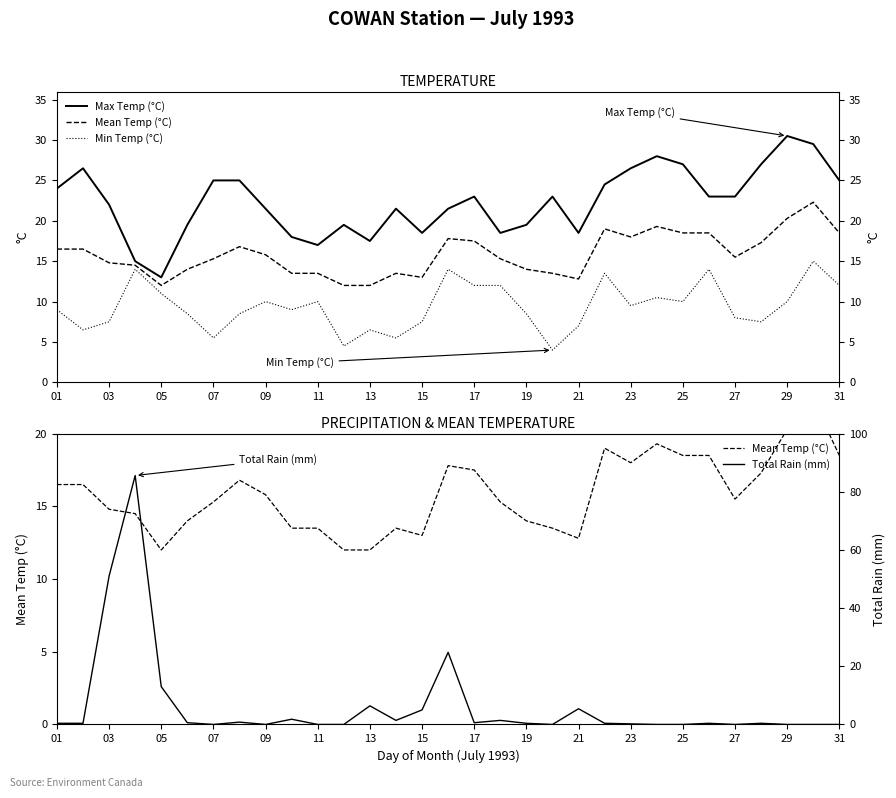

Is the value of Min Temp (°C) at 29 greater than the value of Mean Temp (°C) at 03?

No